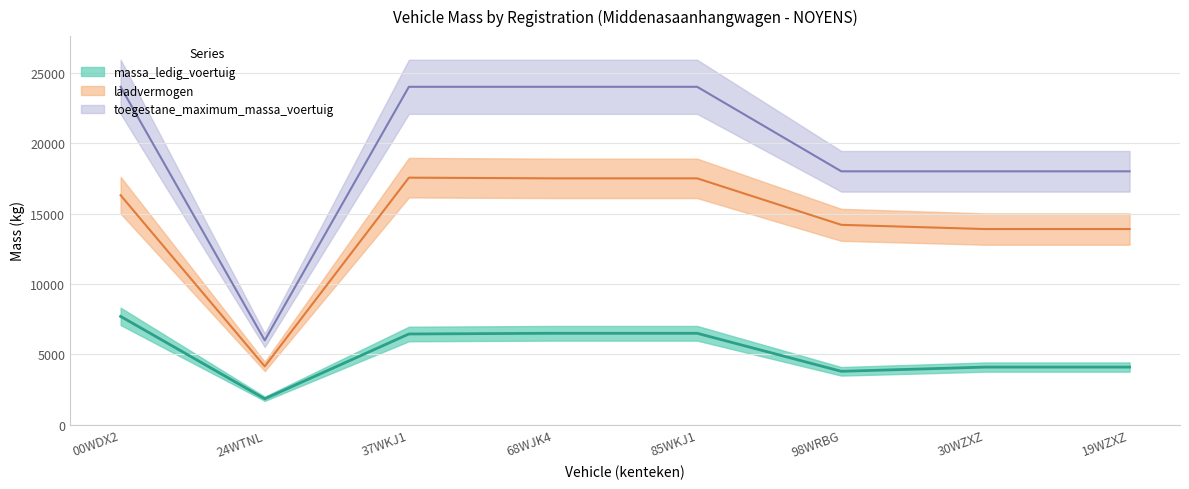

How many data points in toegestane_maximum_massa_voertuig are less than 24000?

4